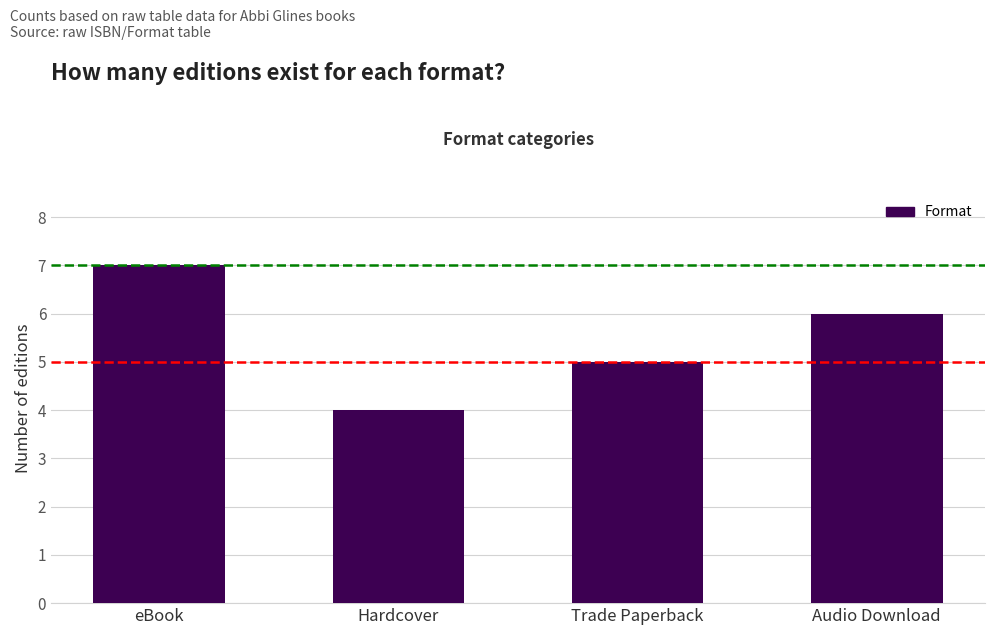

At which category does the chart reach its minimum across all series?

Hardcover